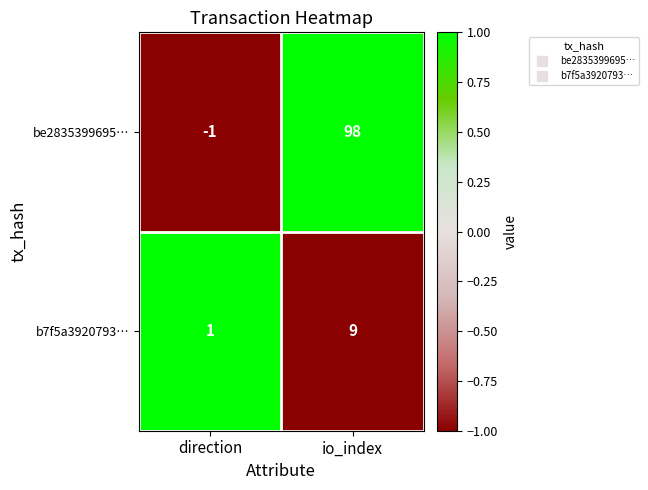

Reading right to left, extract all data points from this chart.

be2835399695…: io_index=98	direction=-1
b7f5a3920793…: io_index=9	direction=1